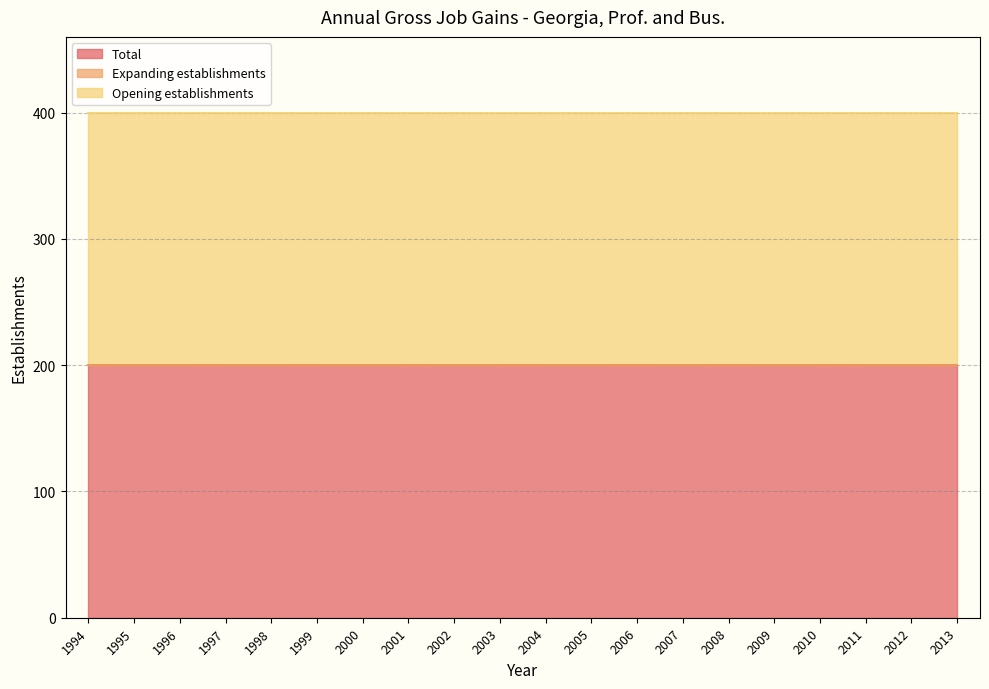

Reading left to right, list all the values displayed in this chart.

Total: 200	200	200	200	200	200	200	200	200	200	200	200	200	200	200	200	200	200	200	200
Expanding establishments: 0	0	0	0	0	0	0	0	0	0	0	0	0	0	0	0	0	0	0	0
Opening establishments: 200	200	200	200	200	200	200	200	200	200	200	200	200	200	200	200	200	200	200	200